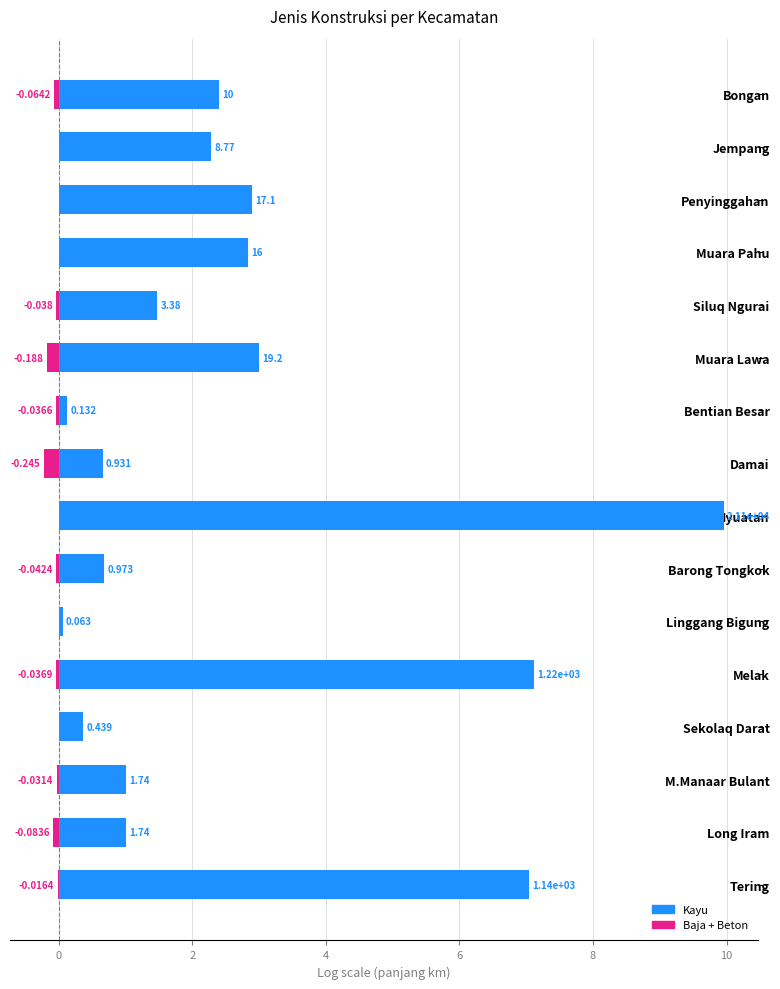

Count the number of categories in the chart.

16